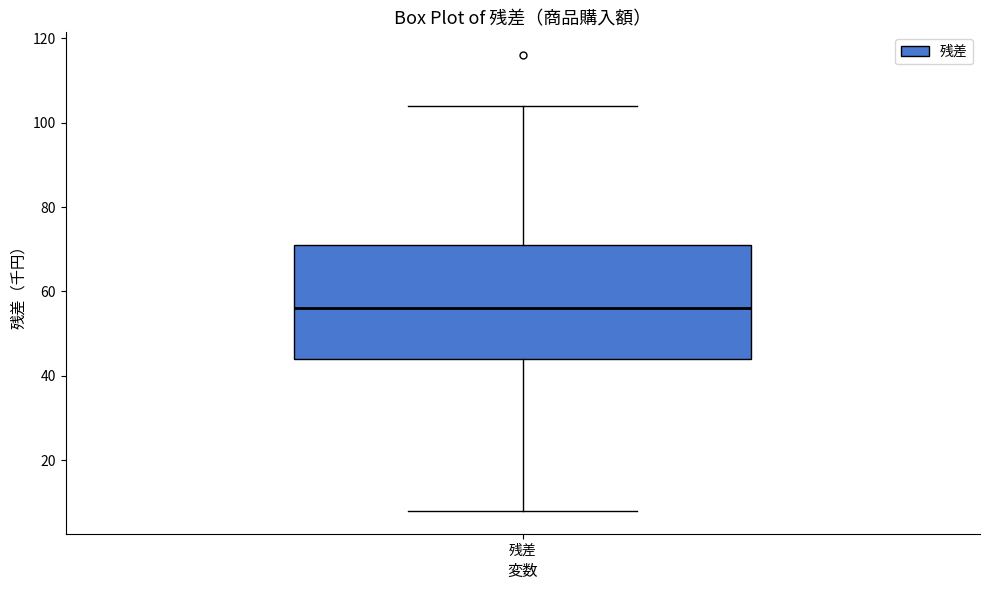

Transcribe this box plot: give where the median line is, the range the box spans, and where the two whiskers end, as read against the y-axis. The values are not printed on the chart, so give them approximately, as read against the axis.

median 56, box 44 to 72, whiskers 8 to 104